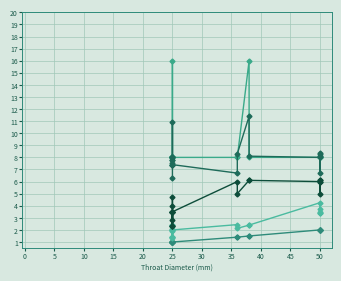

What is the minimum value for Minimum Impedance?

6.3